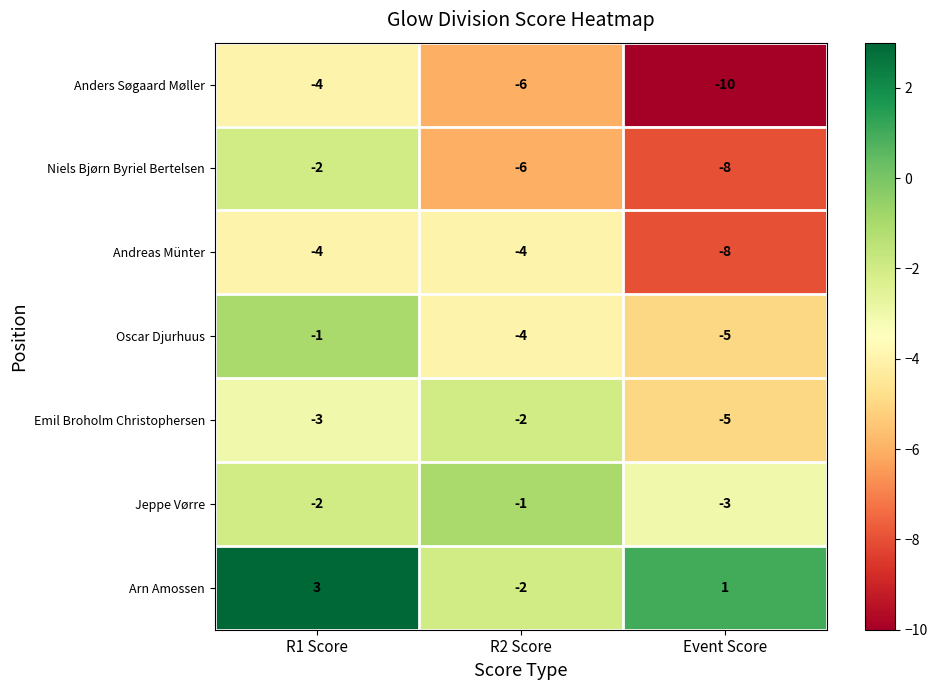

Is the value of Arn Amossen at R1 Score greater than the value of Oscar Djurhuus at Event Score?

Yes